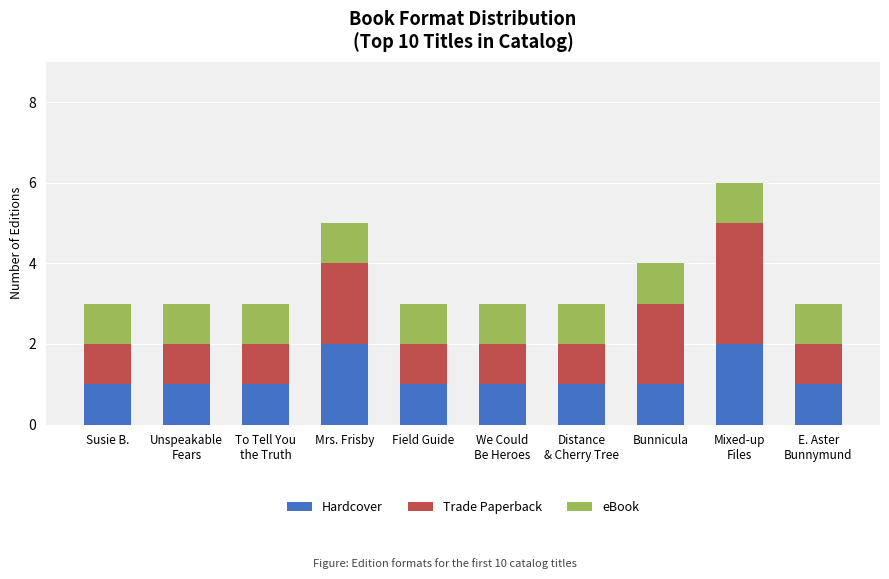

What is the total value across all series at Bunnicula?

4